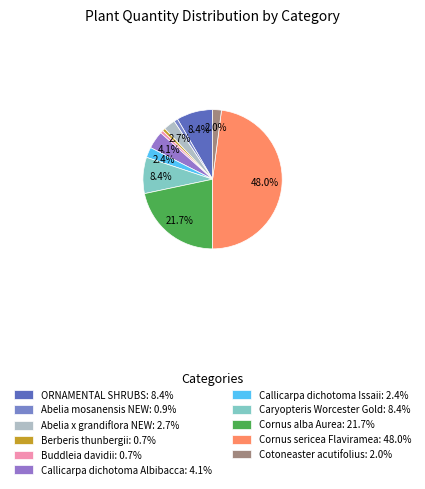

Is it true that Berberis thunbergii is 11% of the pie?

False